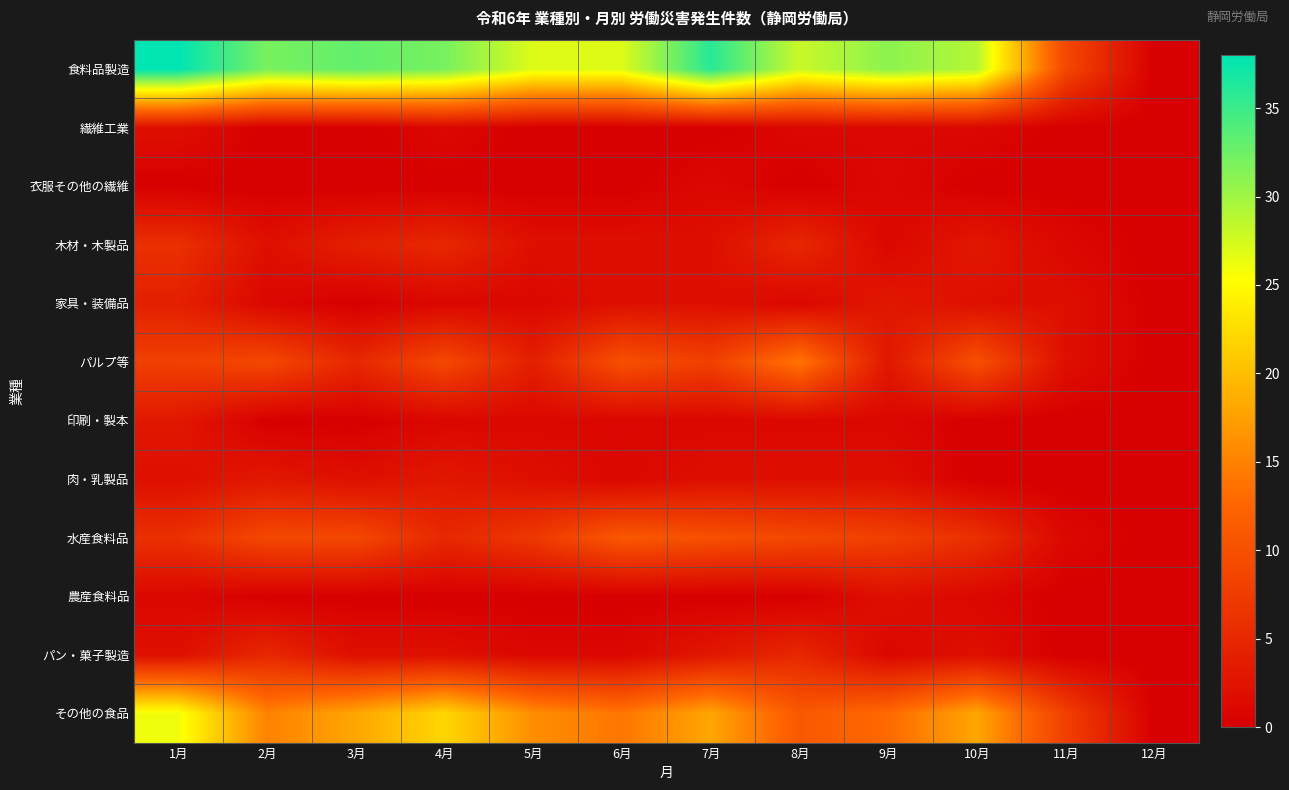

Between 5月 and 1月, which is larger?

1月